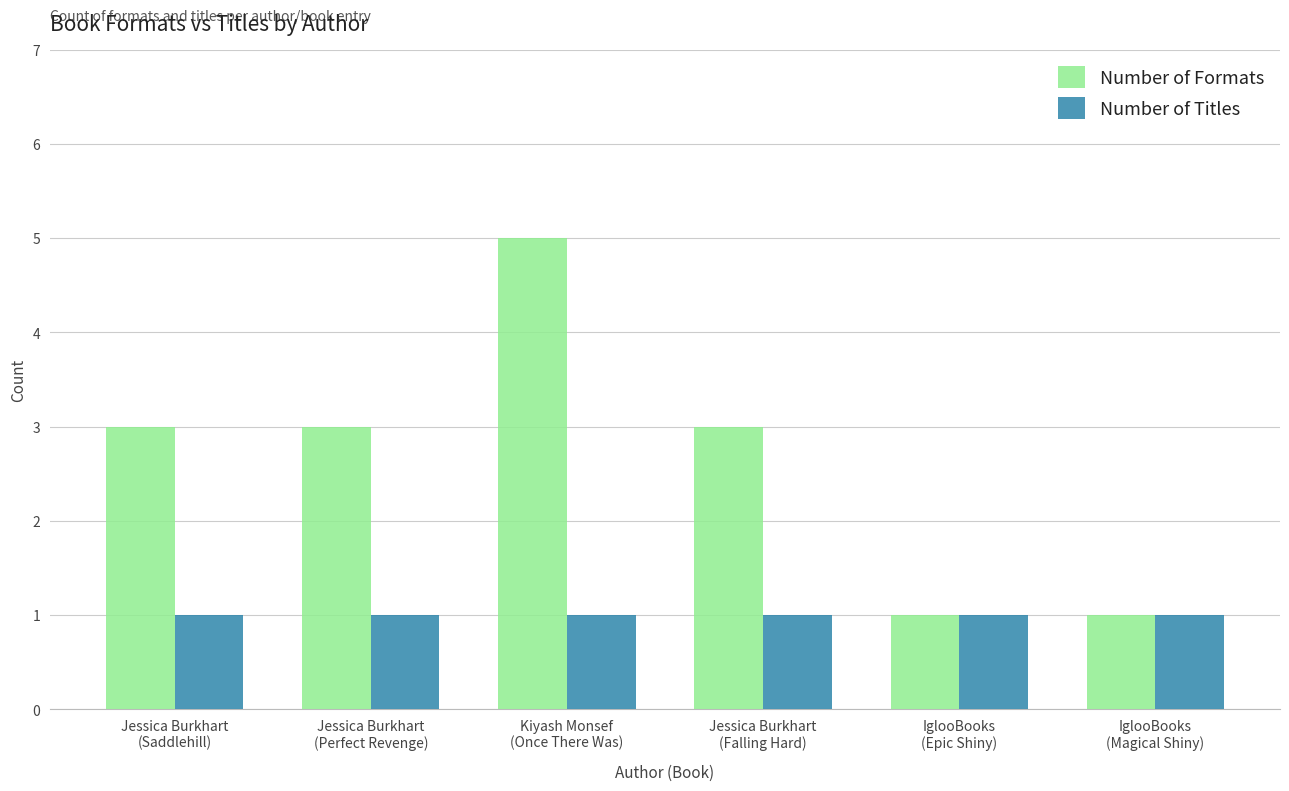

What is the spread (max minus min) of values at Jessica Burkhart
(Saddlehill)?

2